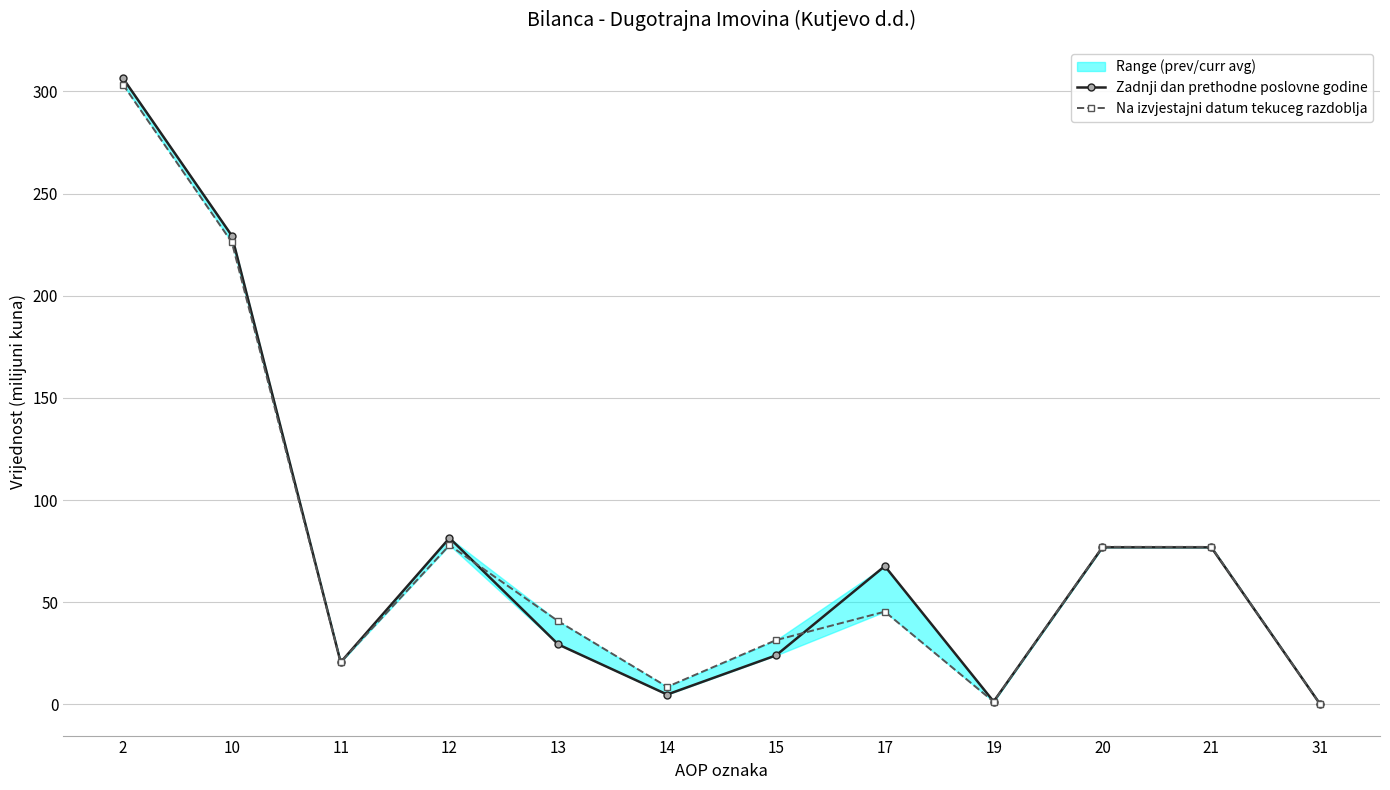

How many interior local peaks does the Na izvjestajni datum tekuceg razdoblja series have?

3